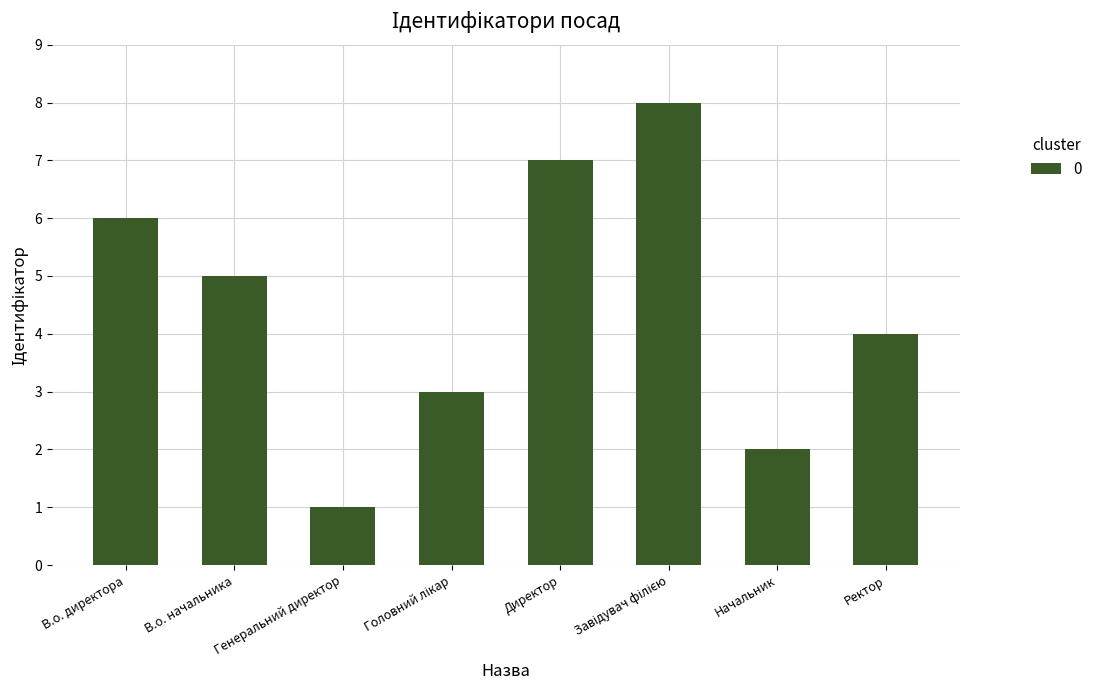

Approximately how many times larger is the value at В.о. директора compared to Начальник?

3.0